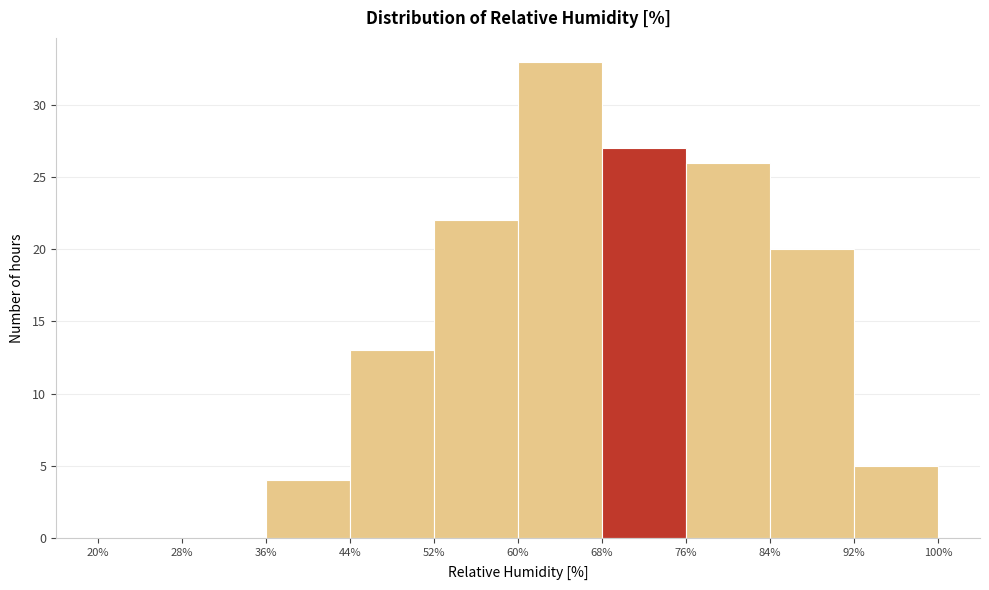

Reading left to right, list every bar in this chart as the range it spans on the x-axis followed by its height. The values are not printed on the chart, so give them approximately, as read against the axis.

20% to 28%: 0
28% to 36%: 0
36% to 44%: 4
44% to 52%: 13
52% to 60%: 22
60% to 68%: 33
68% to 76%: 27
76% to 84%: 26
84% to 92%: 20
92% to 100%: 5